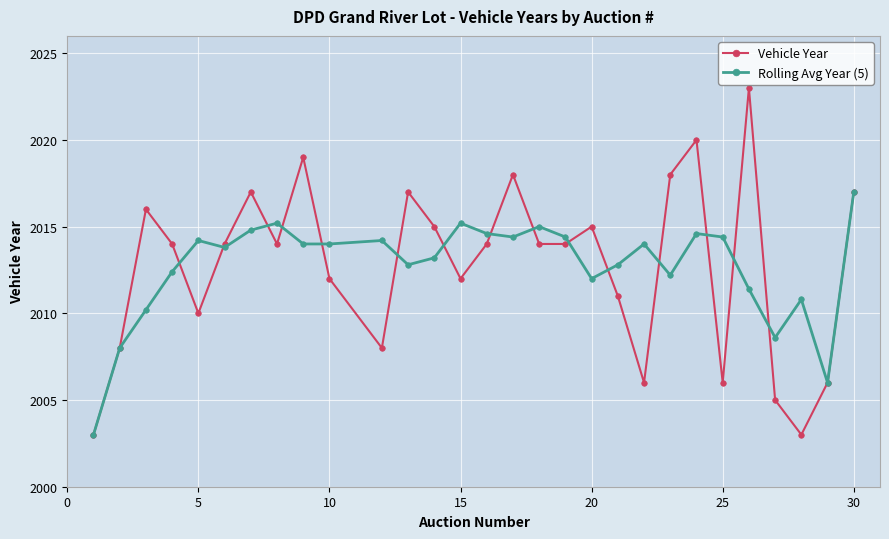

What is the difference between the maximum and minimum values in the Vehicle Year series?

20.0